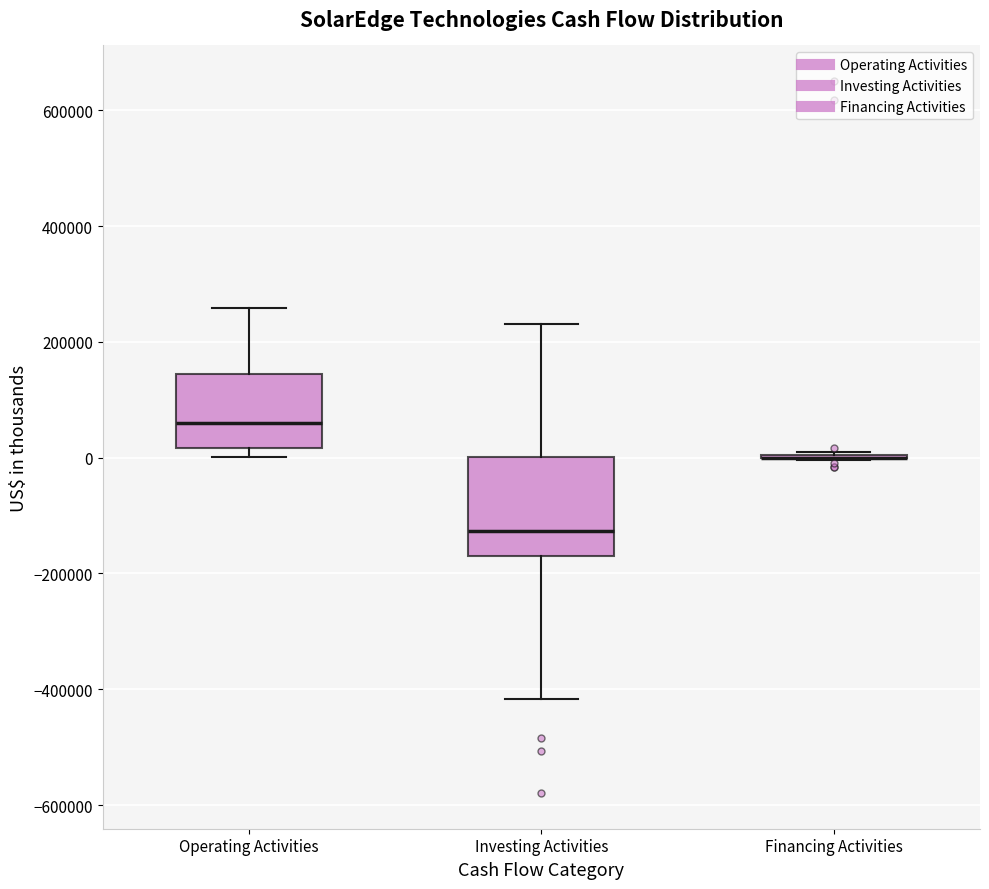

Reading left to right, read every box against the y-axis: the position of its median line, the range the box covers, and the ends of its whiskers. The values are not printed on the chart, so give them approximately, as read against the axis.

Operating Activities: median 60000, box 20000 to 140000, whiskers 0 to 260000
Investing Activities: median -120000, box -160000 to 0, whiskers -420000 to 240000
Financing Activities: box collapsed to a line at 0, whiskers 0 to 20000